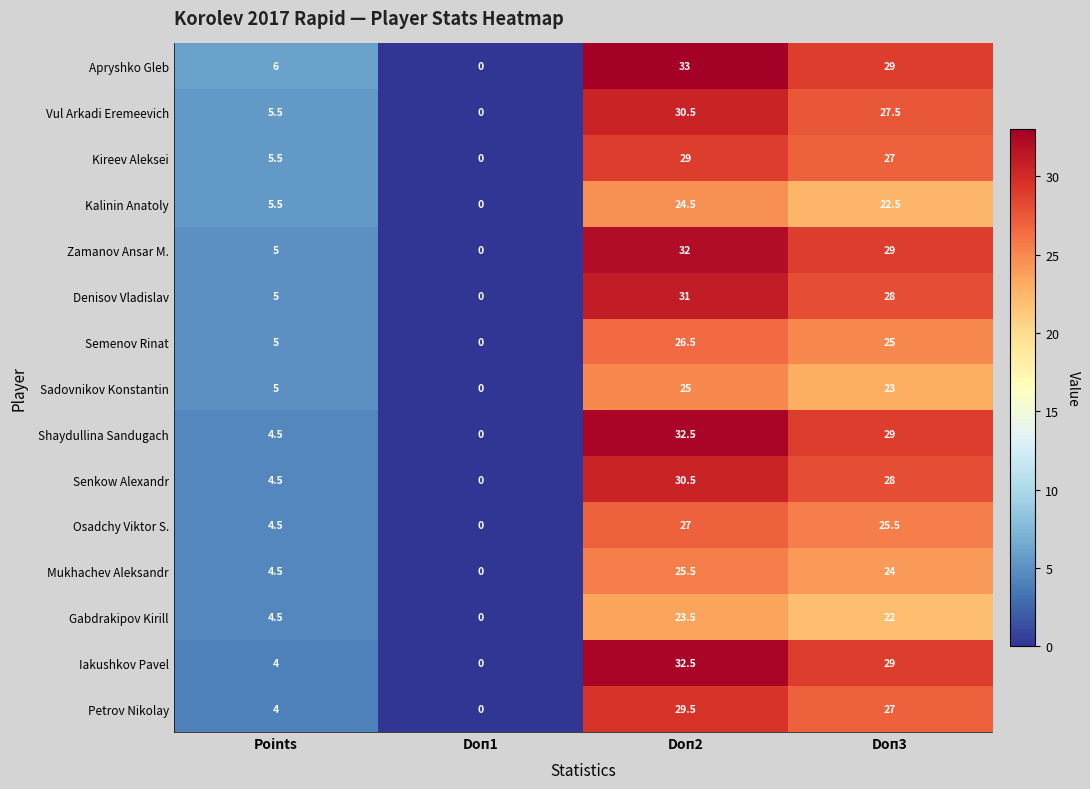

How many data points does each series have?

4